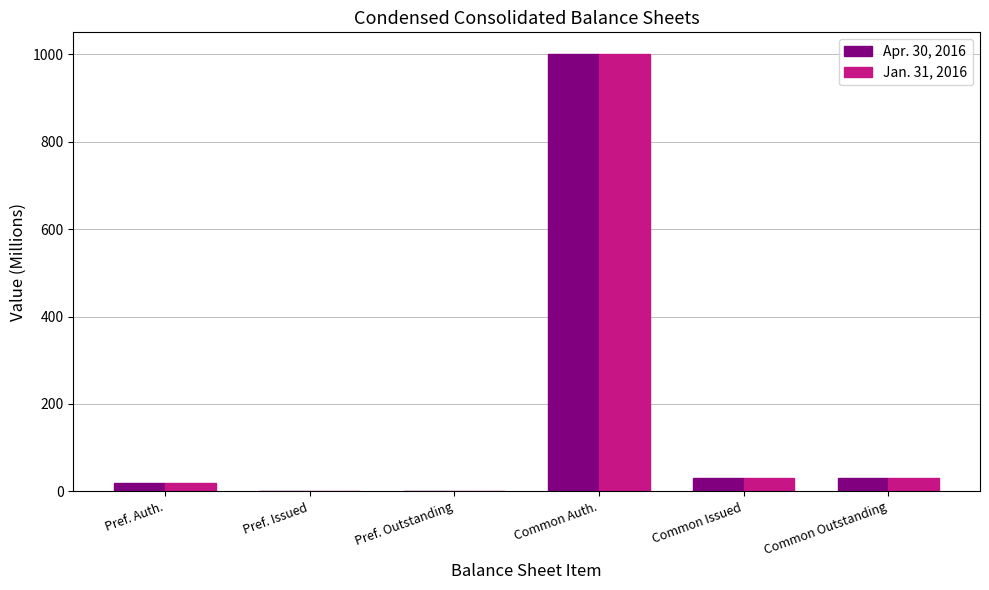

The value of Jan. 31, 2016 at Pref. Outstanding is 0.0. True or false?

True